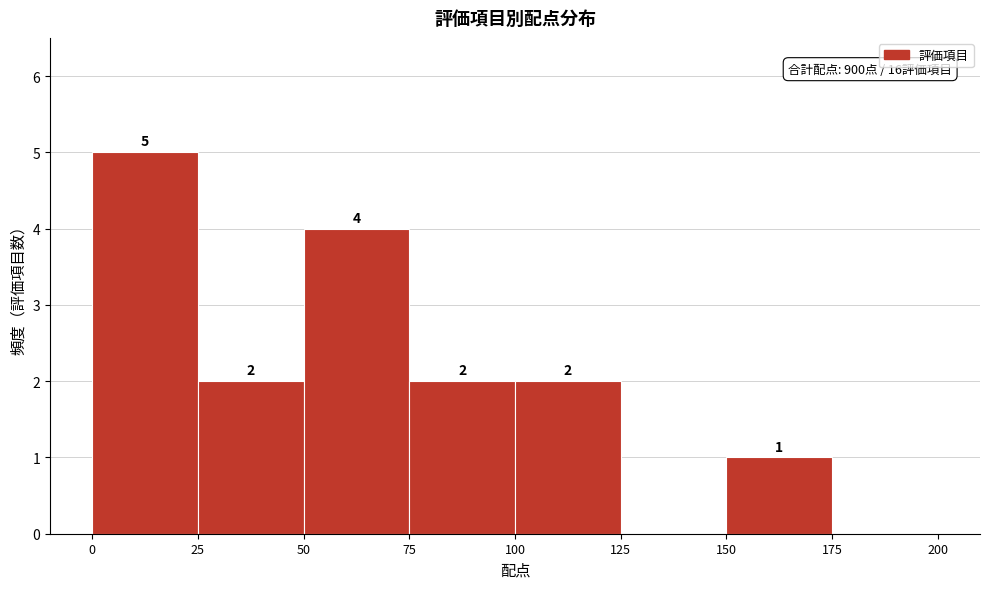

Over which range of the x-axis is the bar tallest?

0 to 25